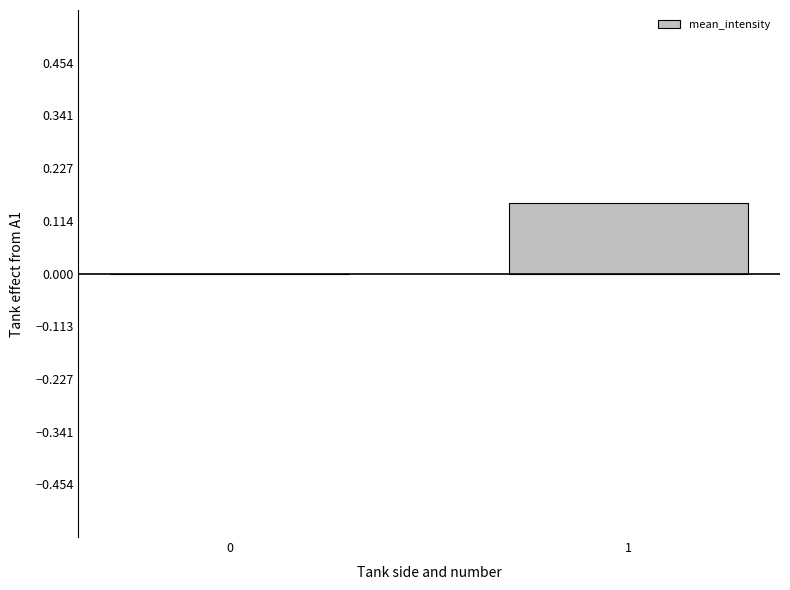

True or false: the data shows 0.0 at 0.

True